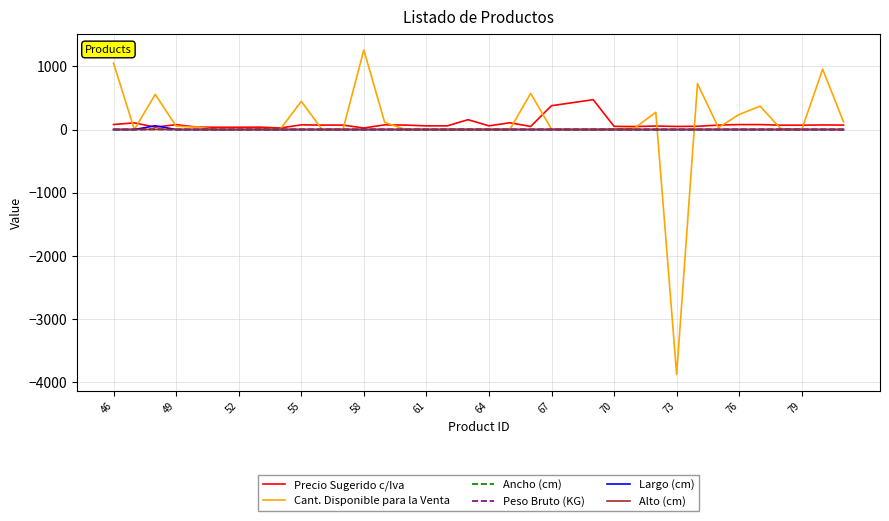

Which series has the widest spread of values?

Cant. Disponible para la Venta